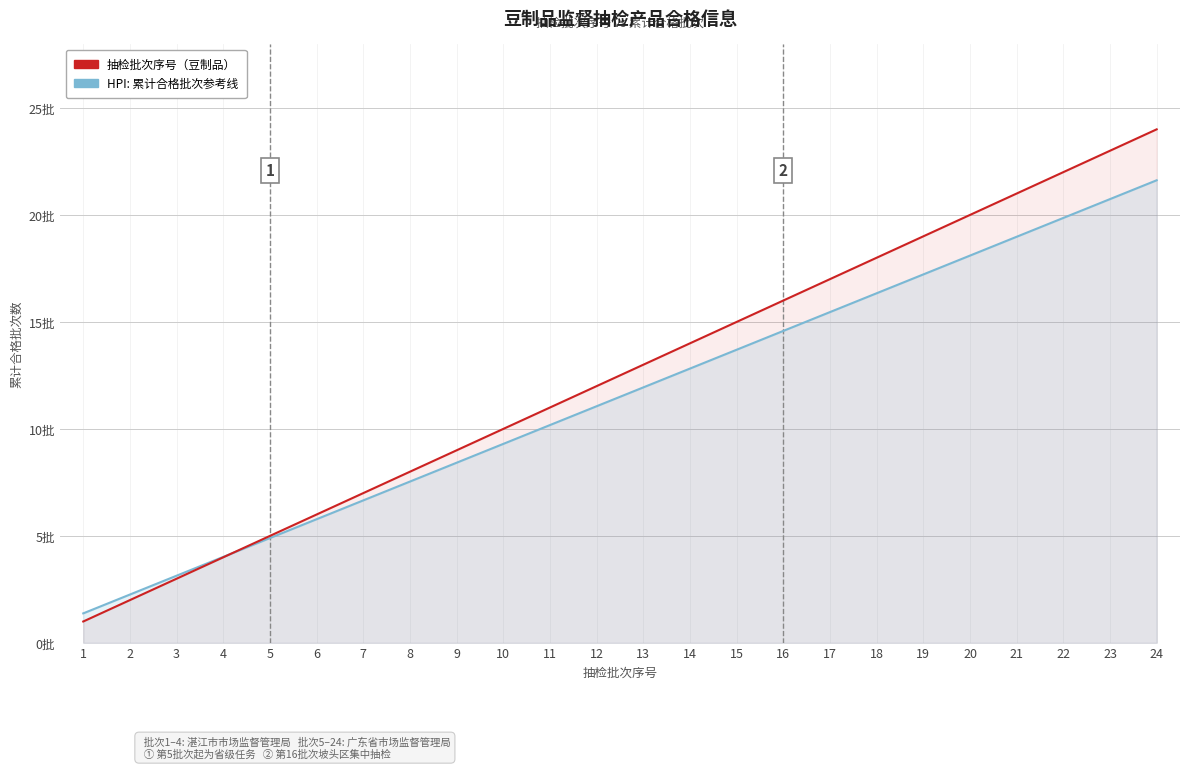

Between which two adjacent categories do 抽检批次序号（豆制品） and HPI: 累计合格批次参考线 first intersect?

4 and 5